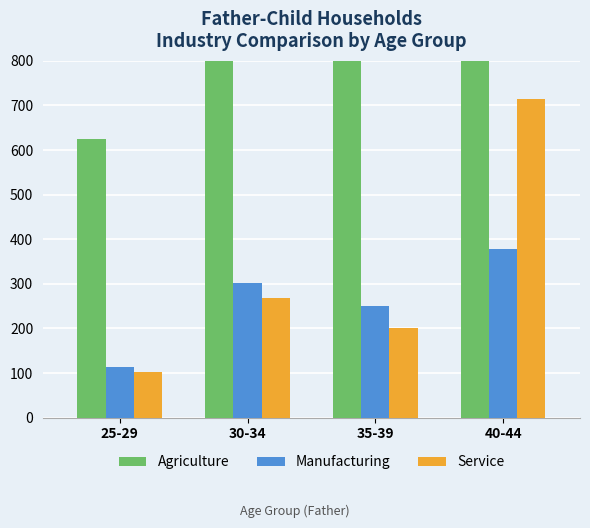

Count the Manufacturing values in the range 251 to 379.

3